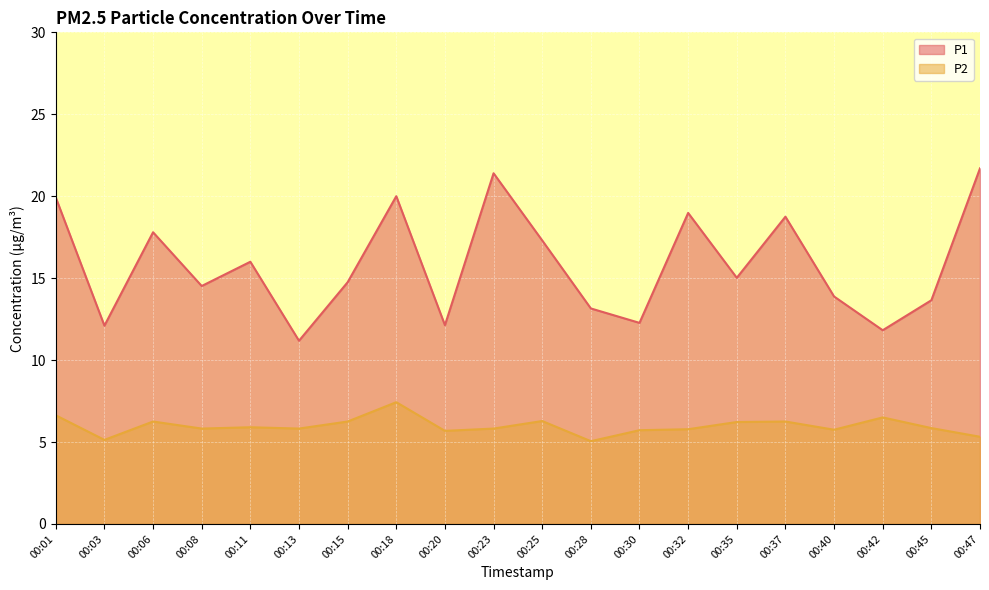

At which label does P1 reach its minimum?

00:13